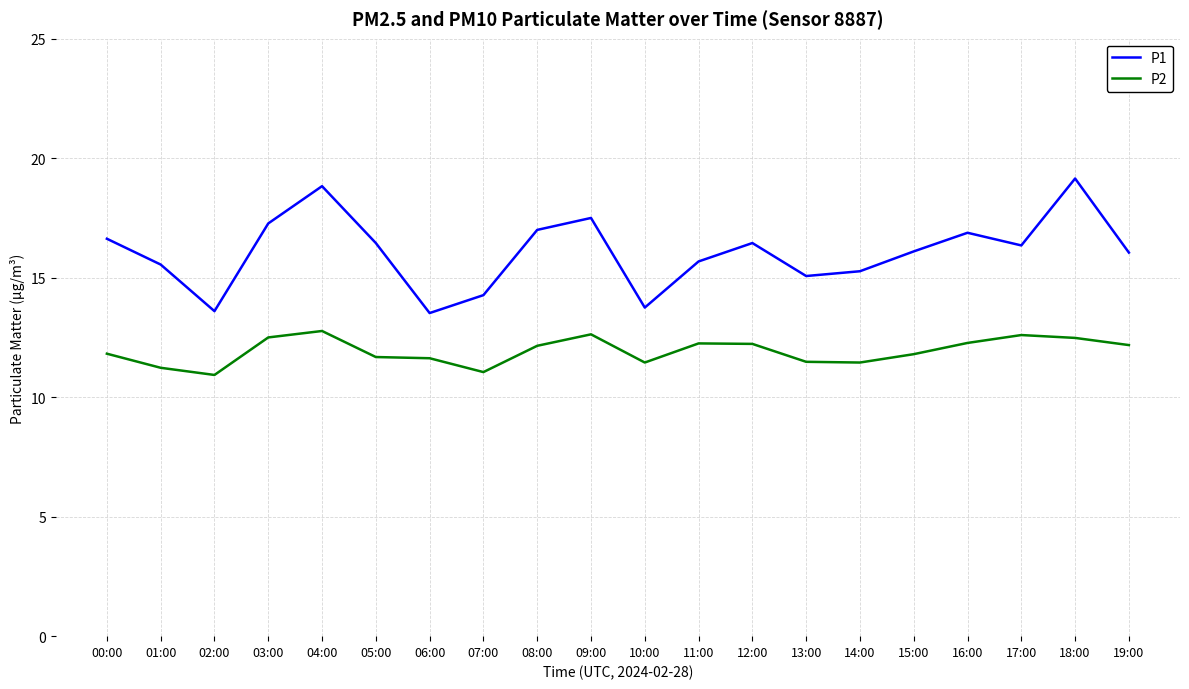

What position from the left is 00:00?

1